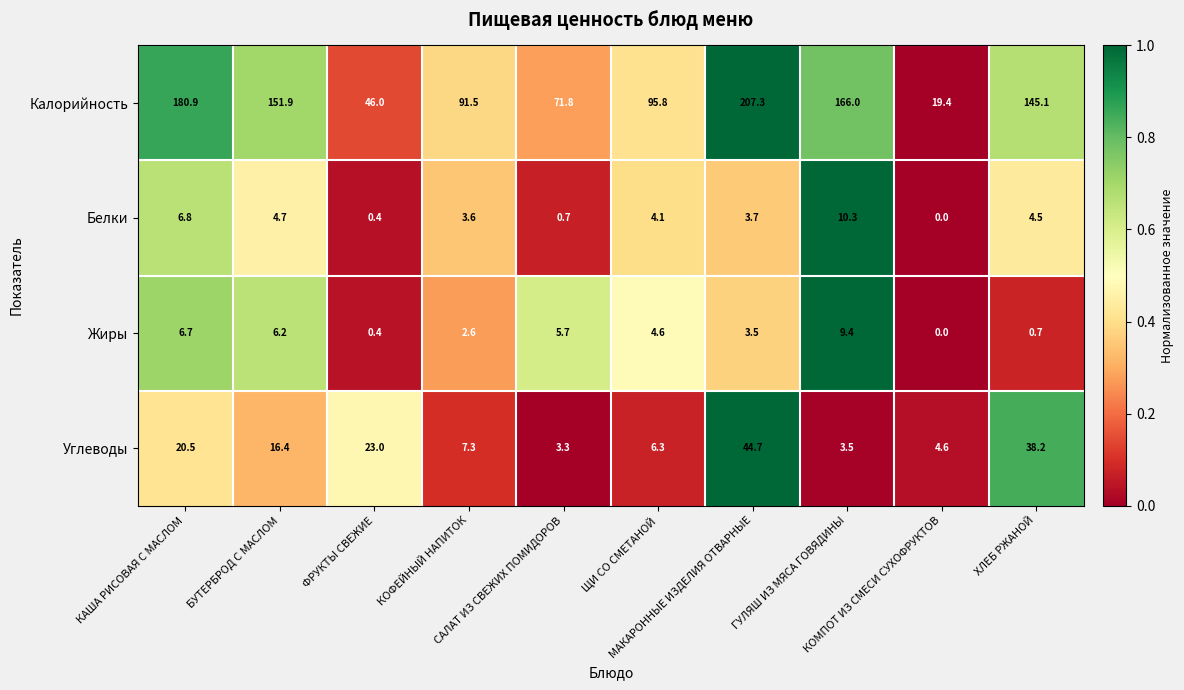

Which series has the largest total across all categories?

Калорийность